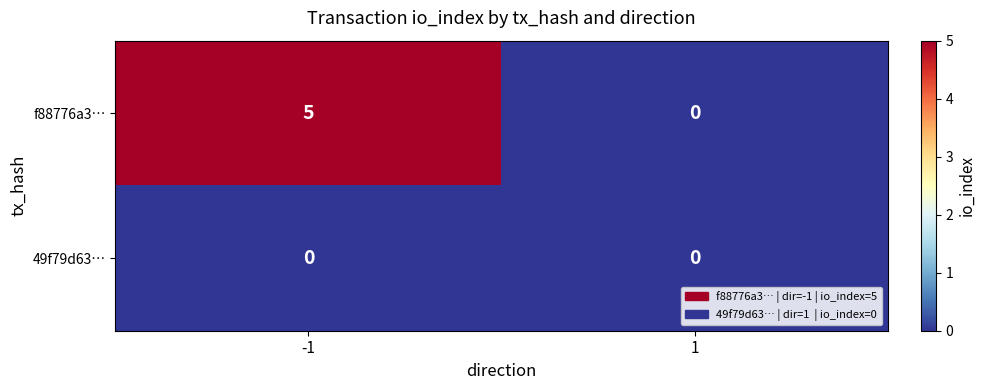

At -1, list the series in order from smallest to largest.

49f79d63…, f88776a3…